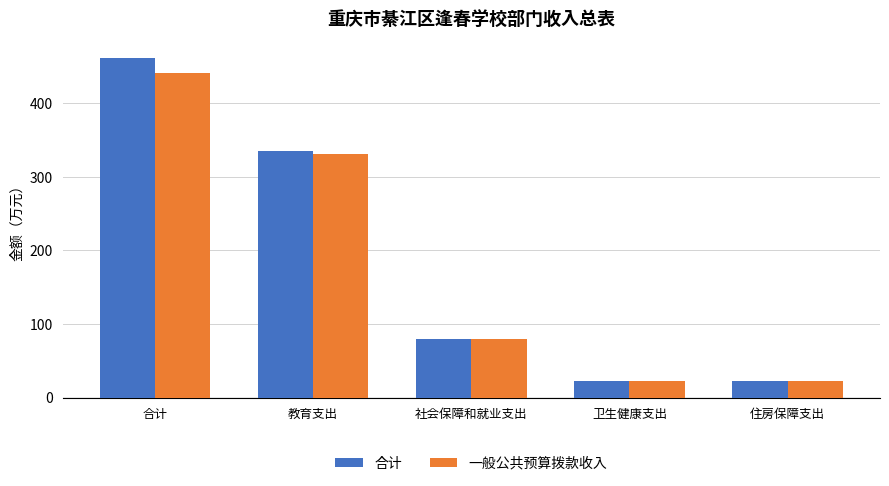

What is the difference between the second highest and second lowest values in the 一般公共预算拨款收入 series?

307.8